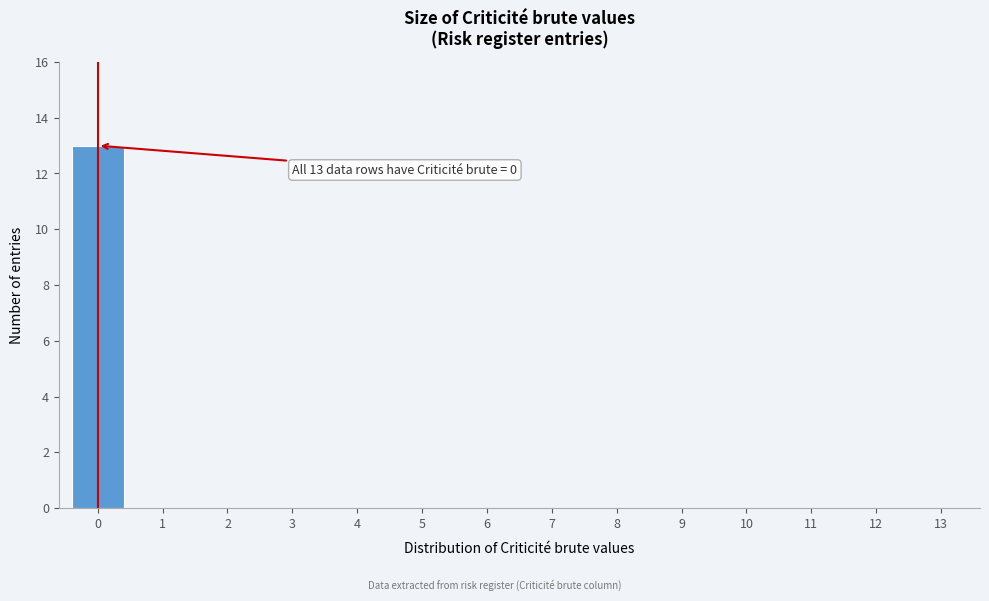

Reading left to right, extract all data points from this chart.

0=13	1=0	2=0	3=0	4=0	5=0	6=0	7=0	8=0	9=0	10=0	11=0	12=0	13=0